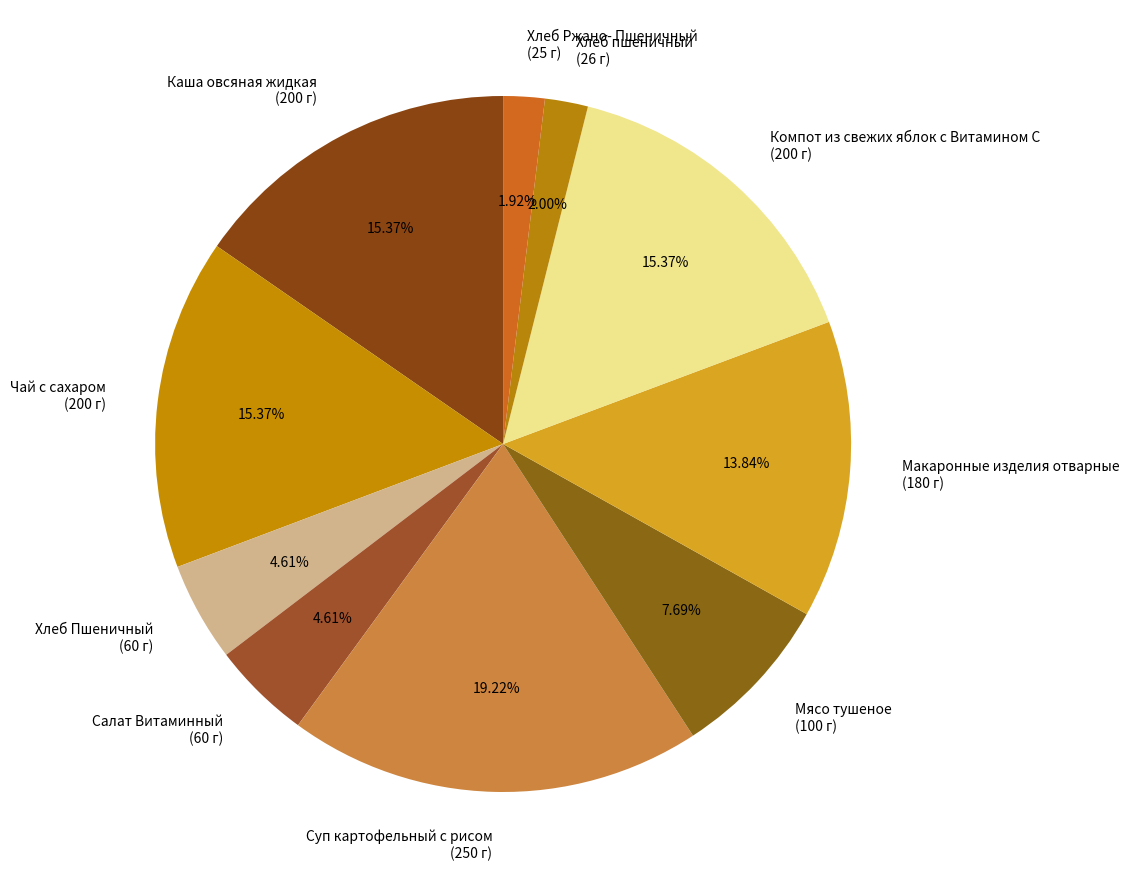

What percentage is the Хлеб пшеничный slice, to the nearest percent?

2%